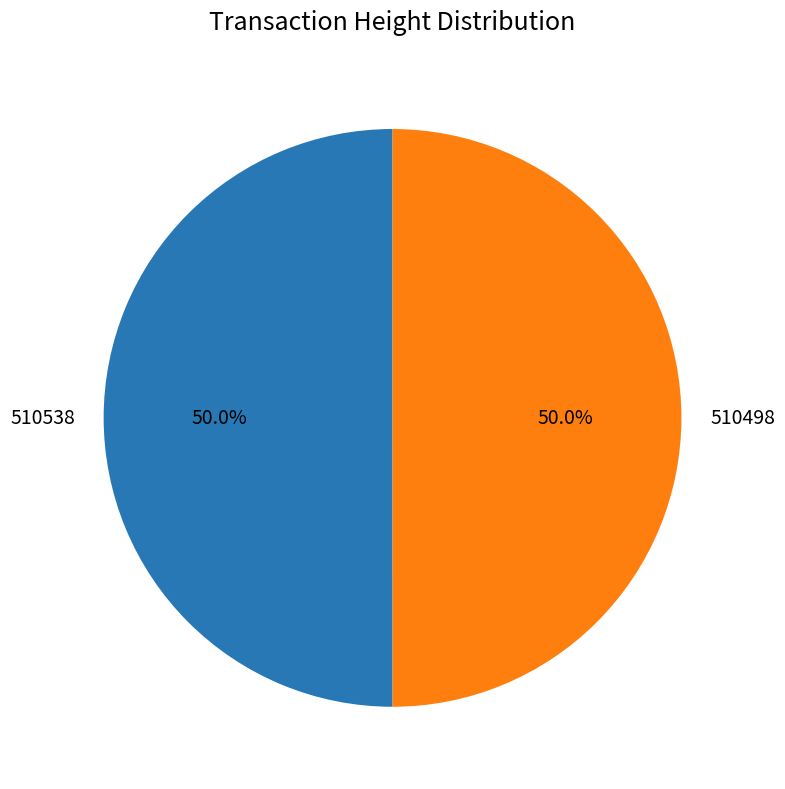

What portion of the pie excludes 510498?

50.0%